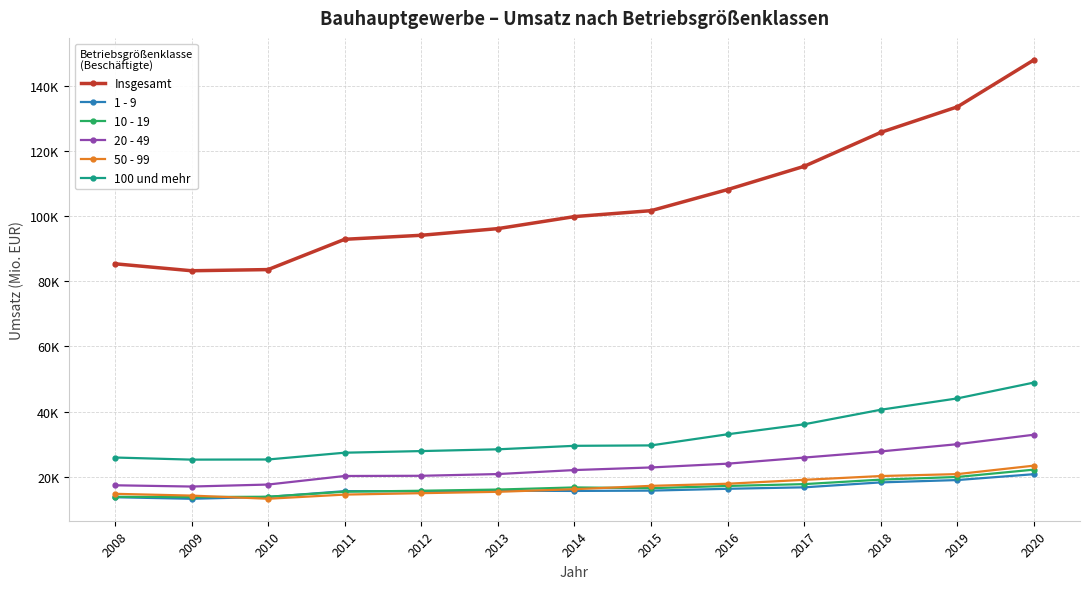

What is the minimum value shown in the chart?

13191.0